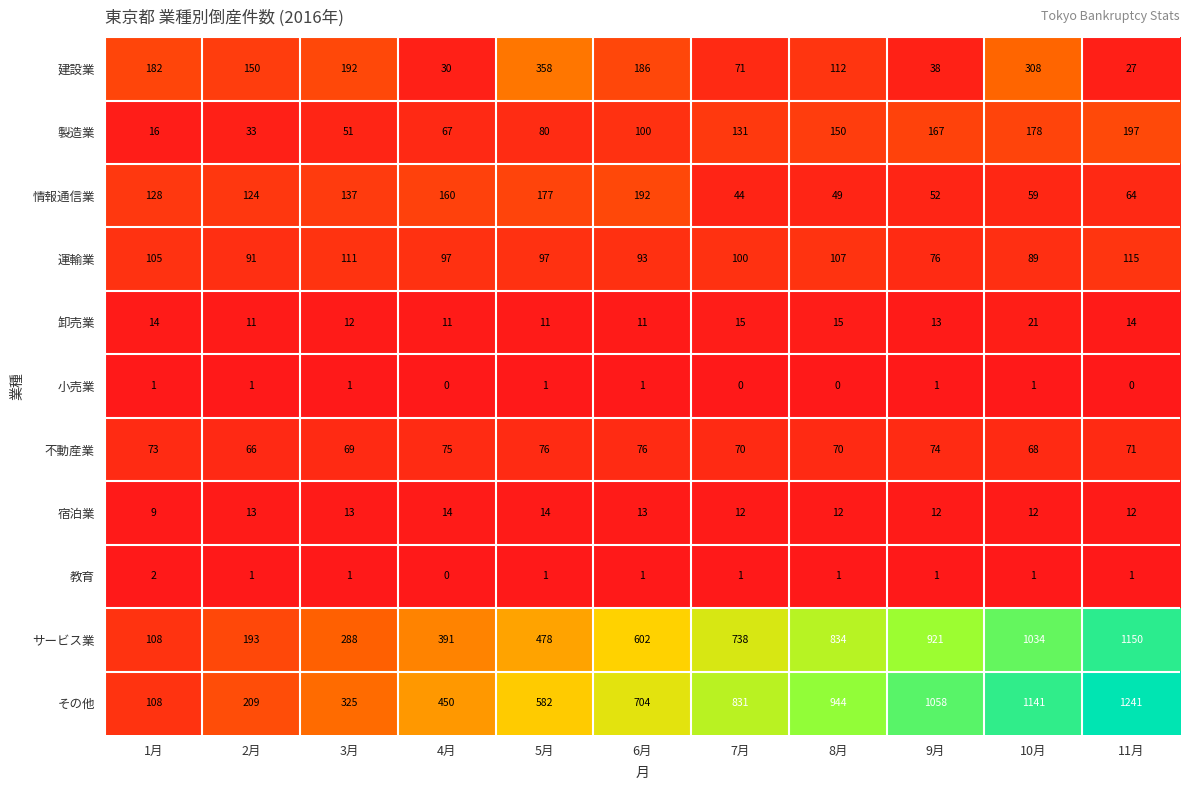

Is it true that 小売業 equals 0 at 5月?

False